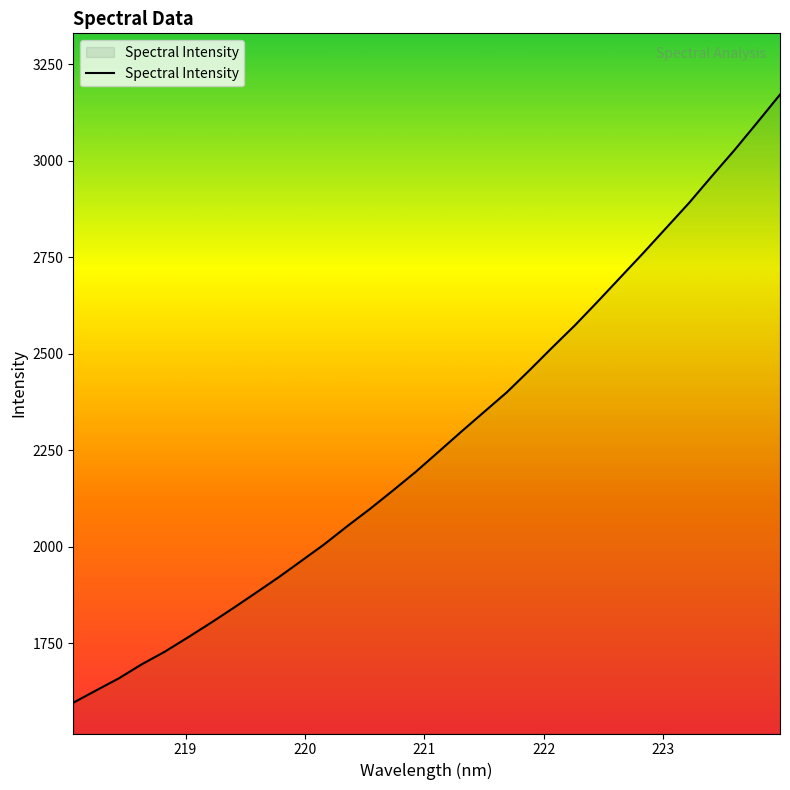

What is the minimum value shown in the chart?

1596.0